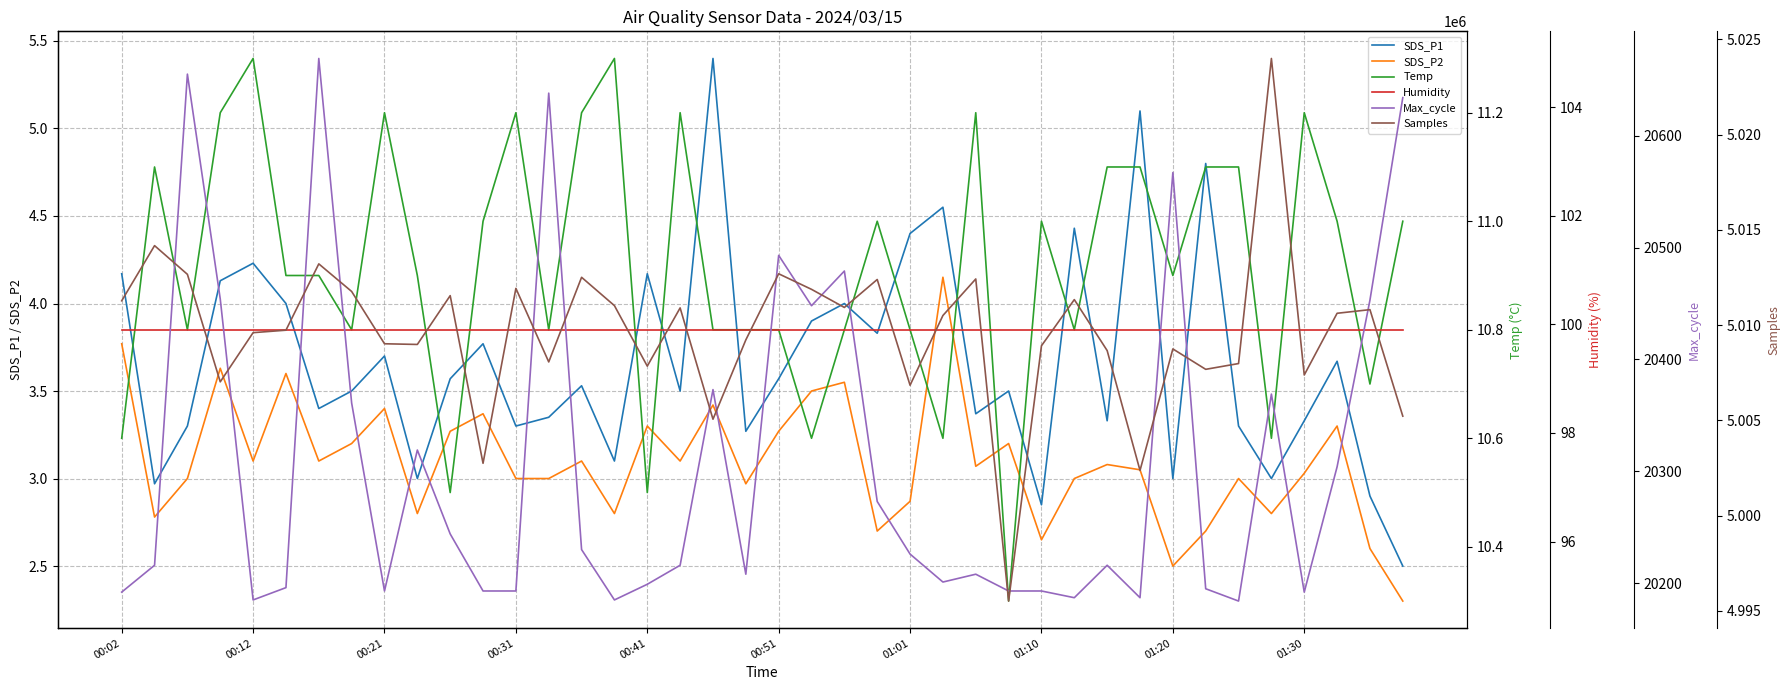

At which category is the sum across all series the highest?

35